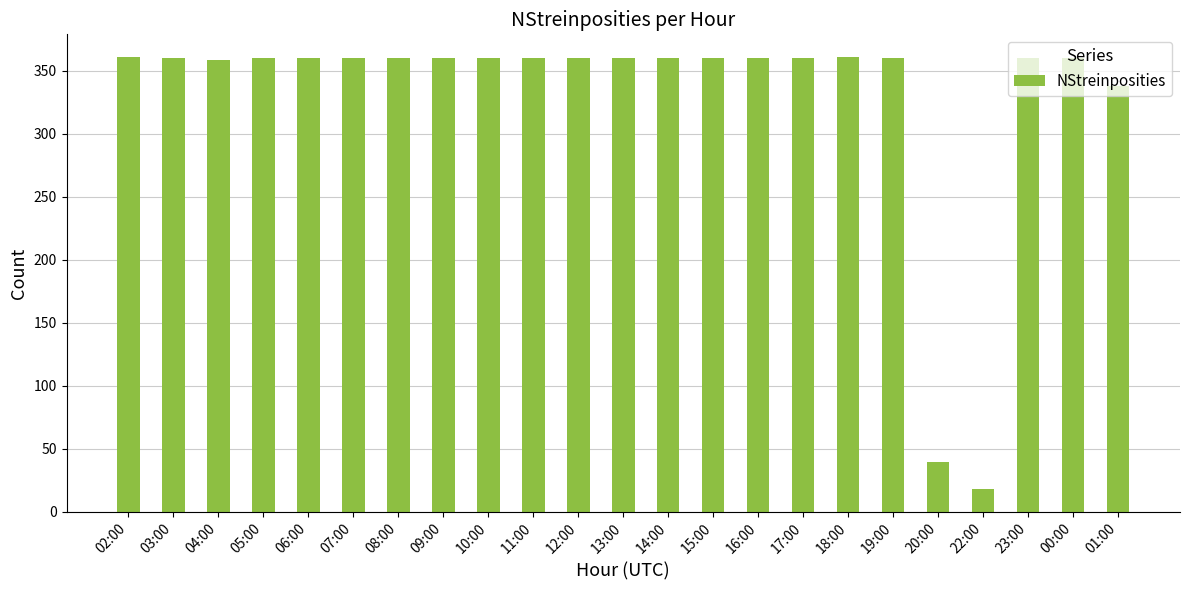

What is the approximate value at 05:00, to the nearest 50?

350